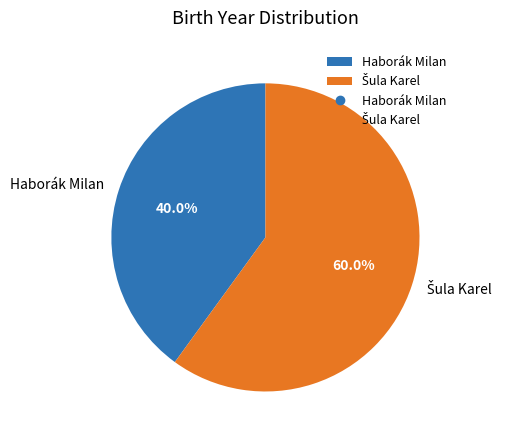

What is the smallest slice in the pie chart?

Haborák Milan